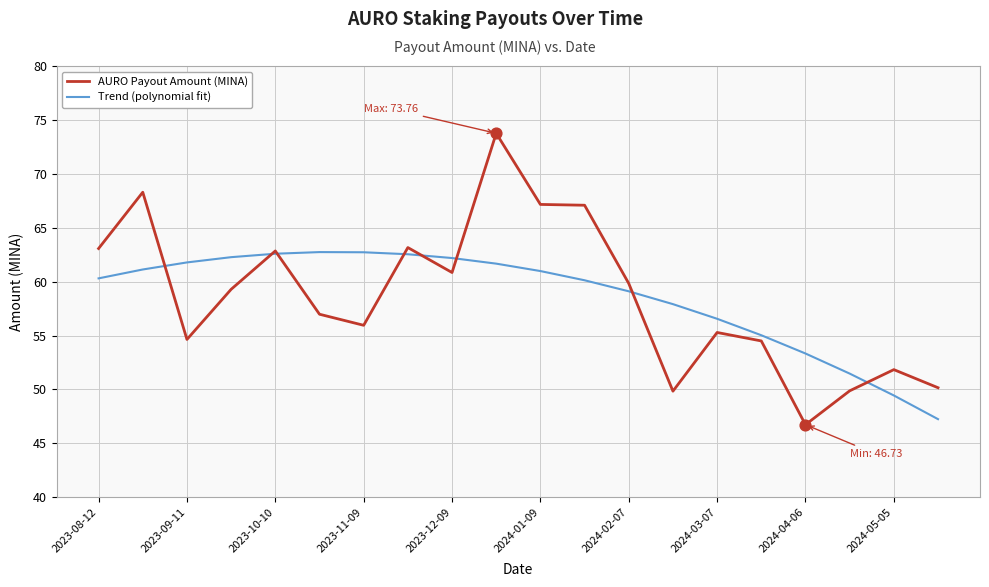

List the series in order of their peak value, lowest first.

Trend (polynomial fit), AURO Payout Amount (MINA)